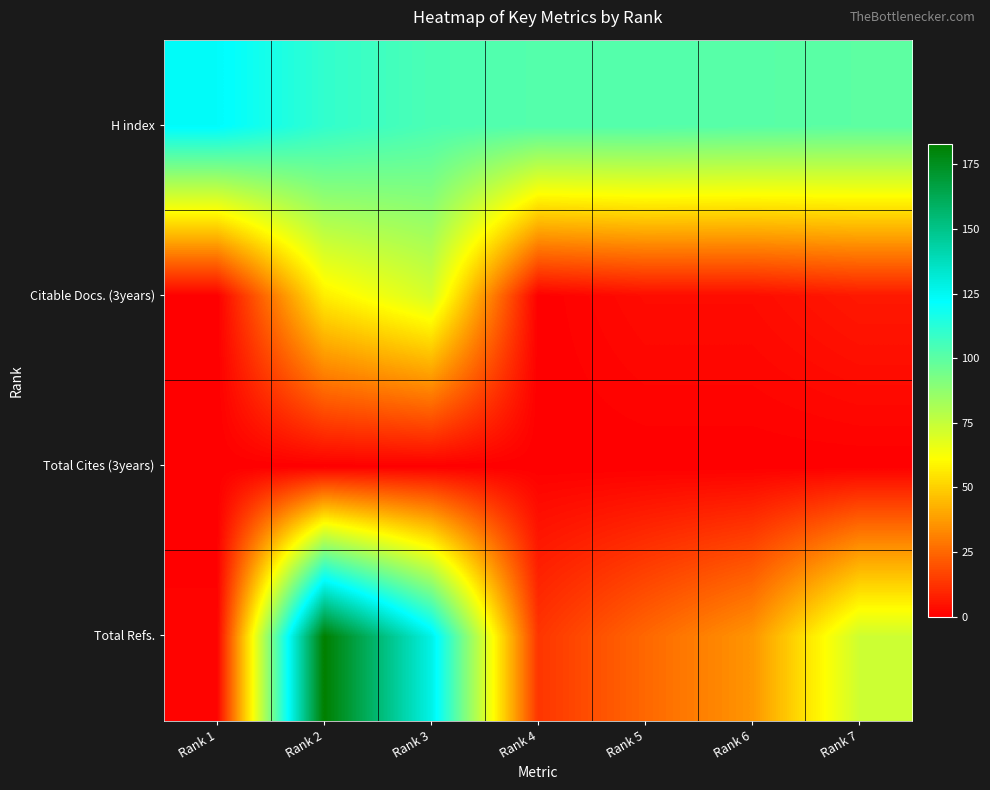

Reading right to left, what are all the values shown in this chart?

Total Refs.: Rank 7=73	Rank 6=36	Rank 5=25	Rank 4=13	Rank 3=128	Rank 2=183	Rank 1=1
Total Cites (3years): Rank 7=0	Rank 6=0	Rank 5=0	Rank 4=0	Rank 3=0	Rank 2=0	Rank 1=0
Citable Docs. (3years): Rank 7=6	Rank 6=3	Rank 5=3	Rank 4=0	Rank 3=71	Rank 2=57	Rank 1=0
H index: Rank 7=100	Rank 6=101	Rank 5=102	Rank 4=102	Rank 3=104	Rank 2=110	Rank 1=123